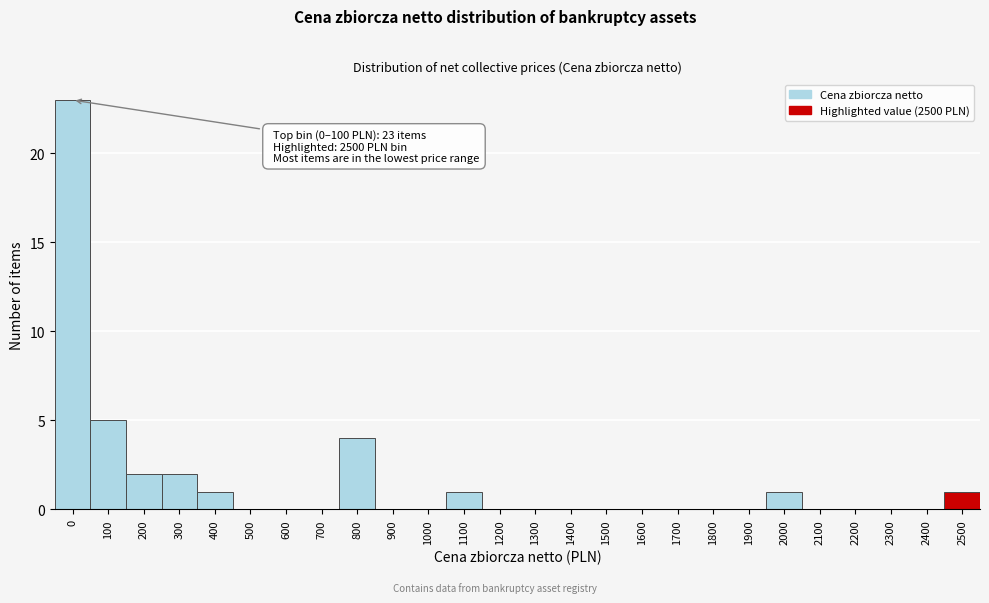

Reading left to right, list all the values displayed in this chart.

0=23	100=5	200=2	300=2	400=1	500=0	600=0	700=0	800=4	900=0	1000=0	1100=1	1200=0	1300=0	1400=0	1500=0	1600=0	1700=0	1800=0	1900=0	2000=1	2100=0	2200=0	2300=0	2400=0	2500=1